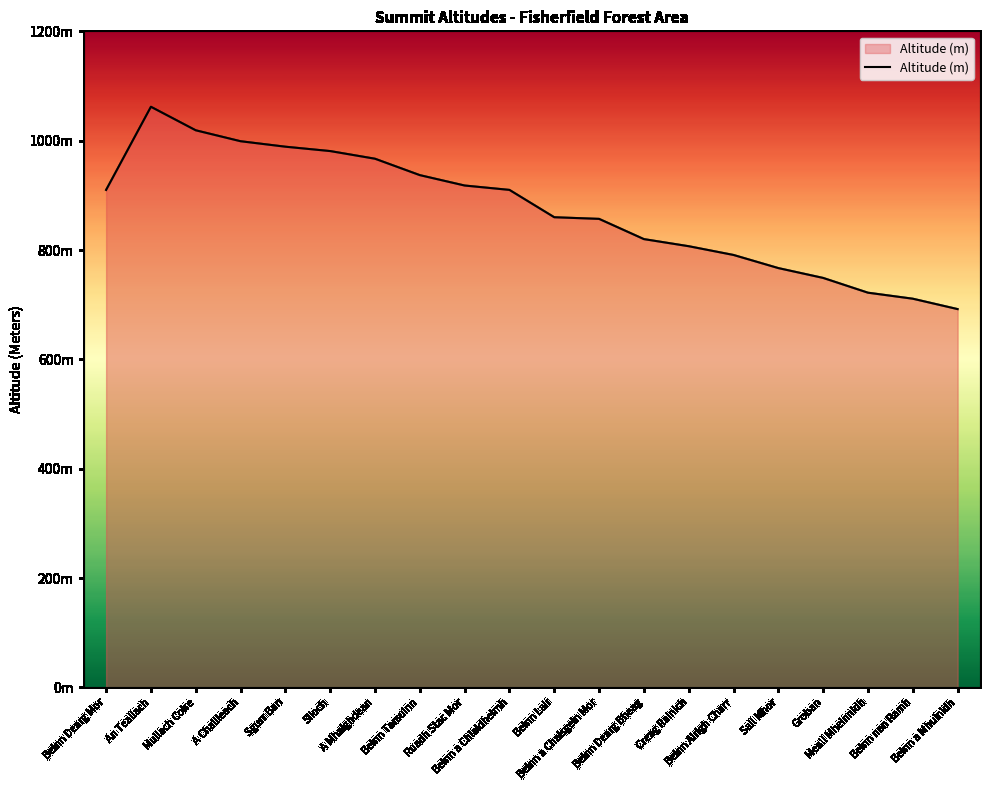

Count the number of data series in this chart.

1